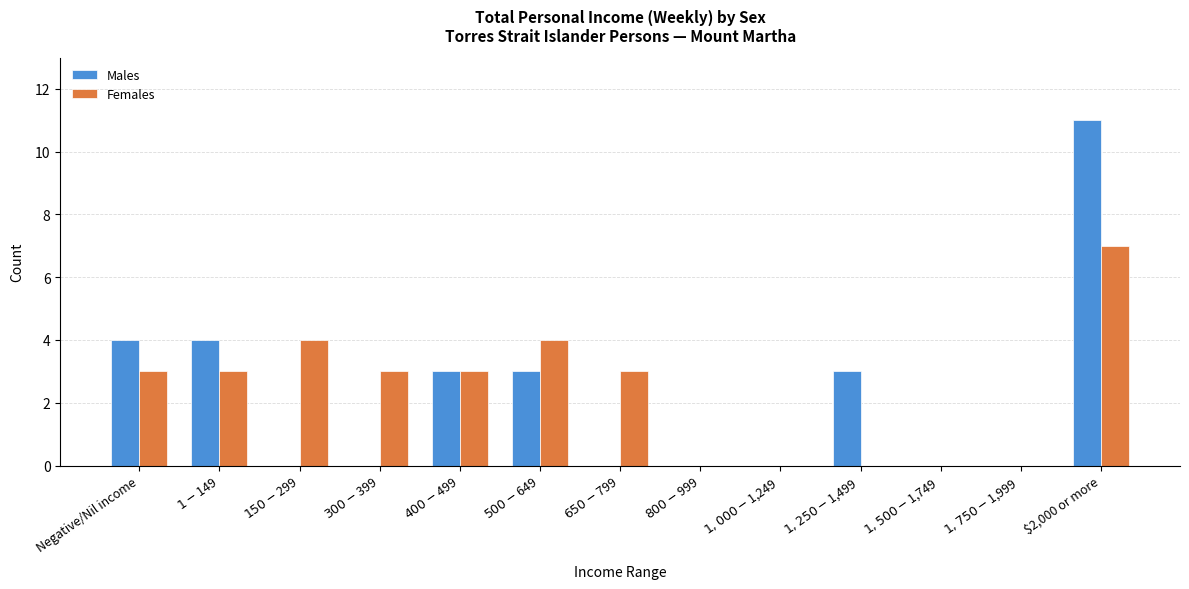

What is the sum of all Females values?

30